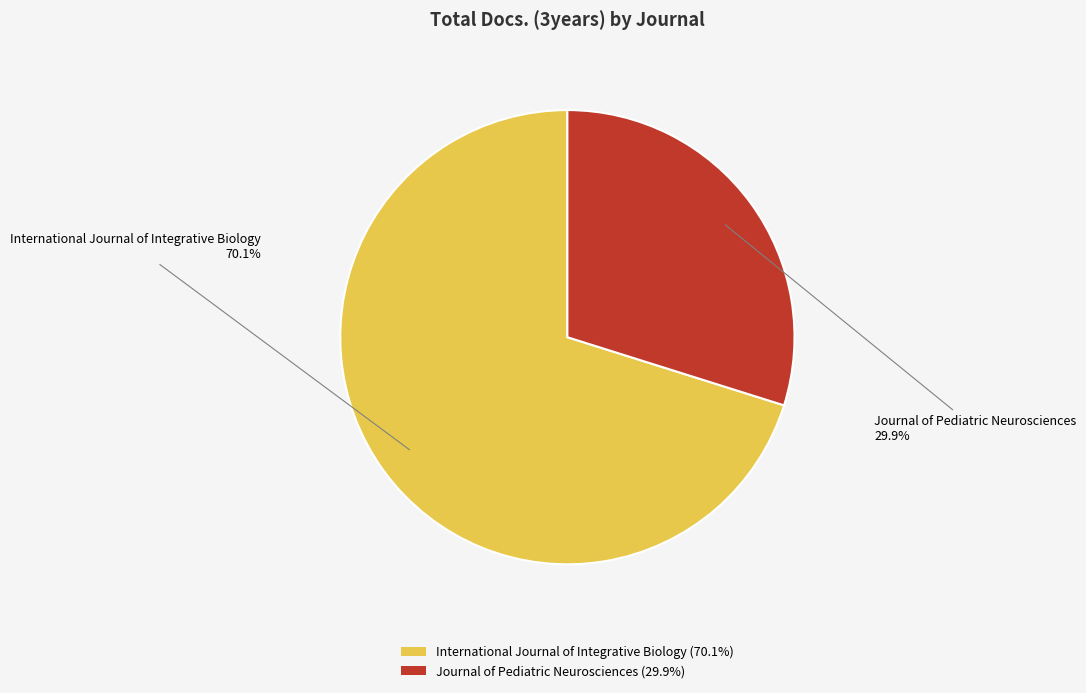

Is it true that International Journal of Integrative Biology is 70% of the pie?

True